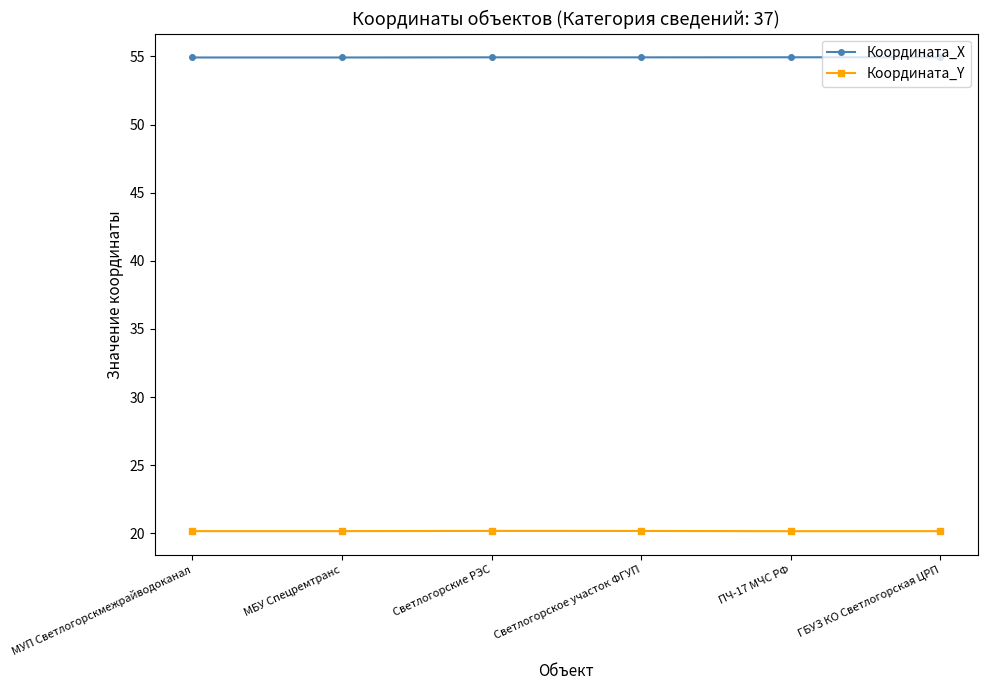

Is the value of Координата_Y at Светлогорское участок ФГУП greater than the value of Координата_Х at МБУ Спецремтранс?

No